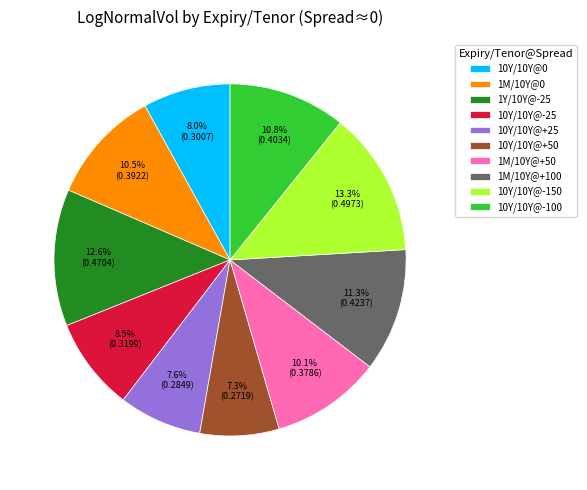

Approximately how many times larger is the value at 10Y/10Y@-100 compared to 1M/10Y@0?

1.0